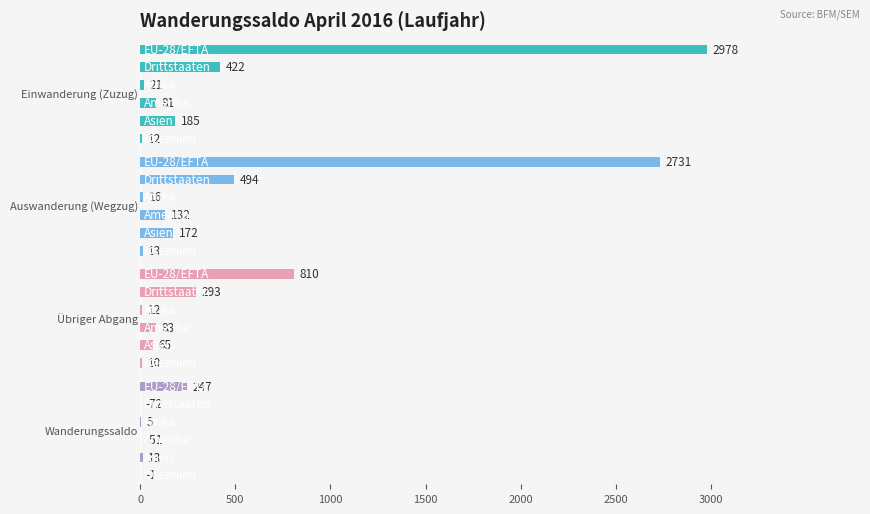

What is the greatest value displayed?

2978